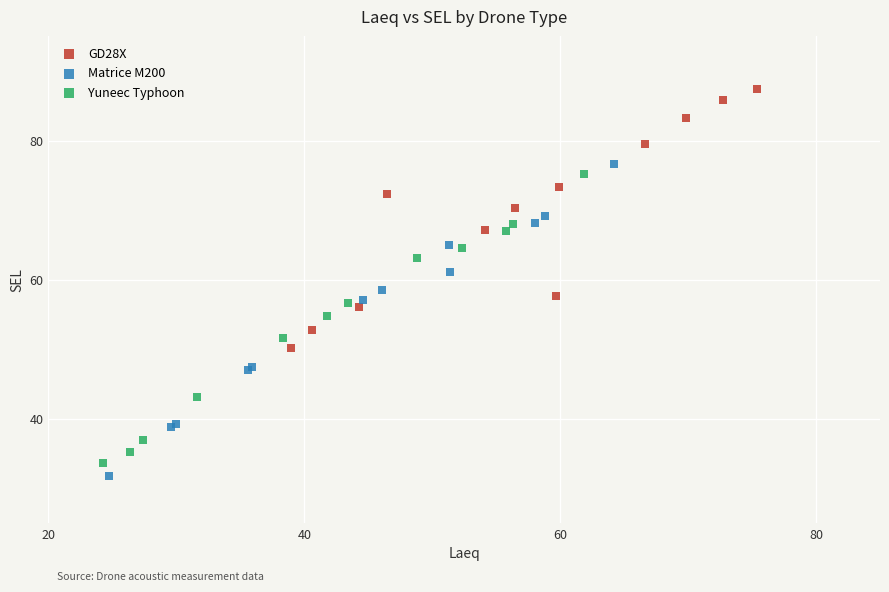

Which series reaches the maximum Y coordinate?

GD28X